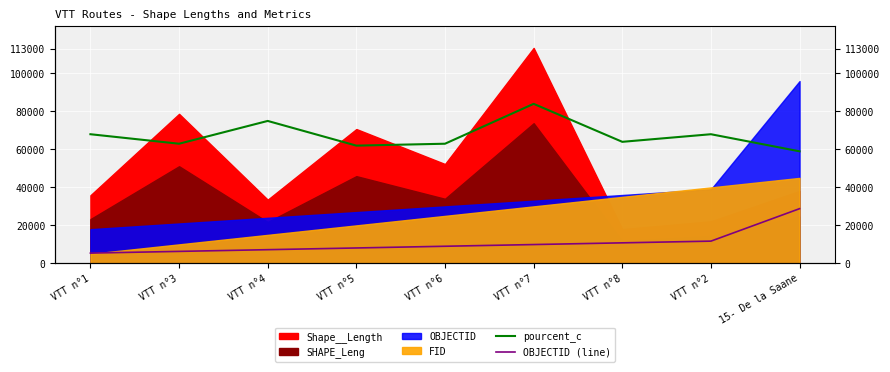

True or false: pourcent_c and OBJECTID (line) intersect in this chart.

False